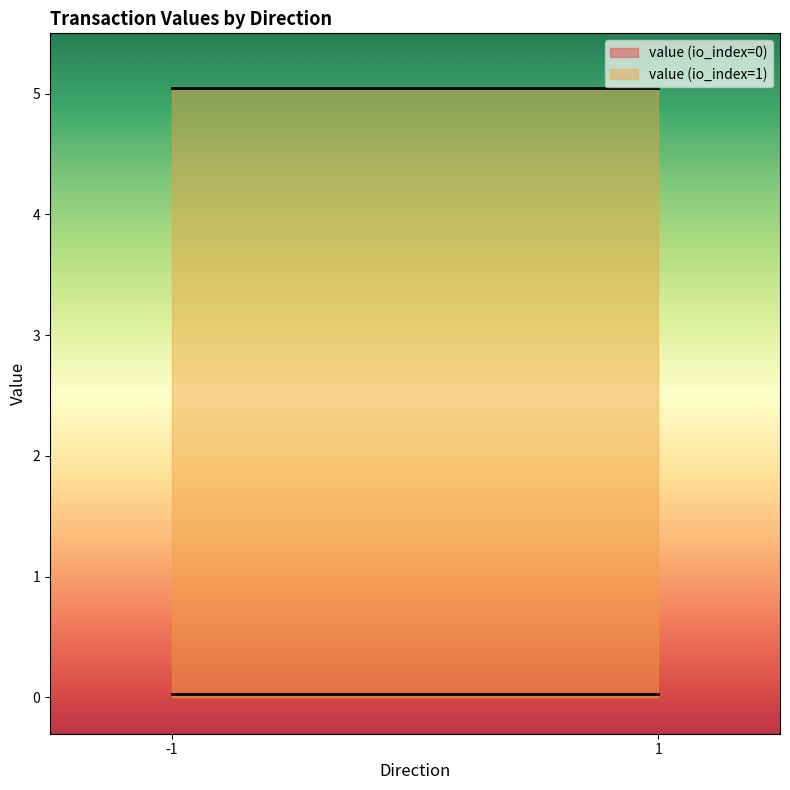

Which series has the largest total across all categories?

value (io_index=1)